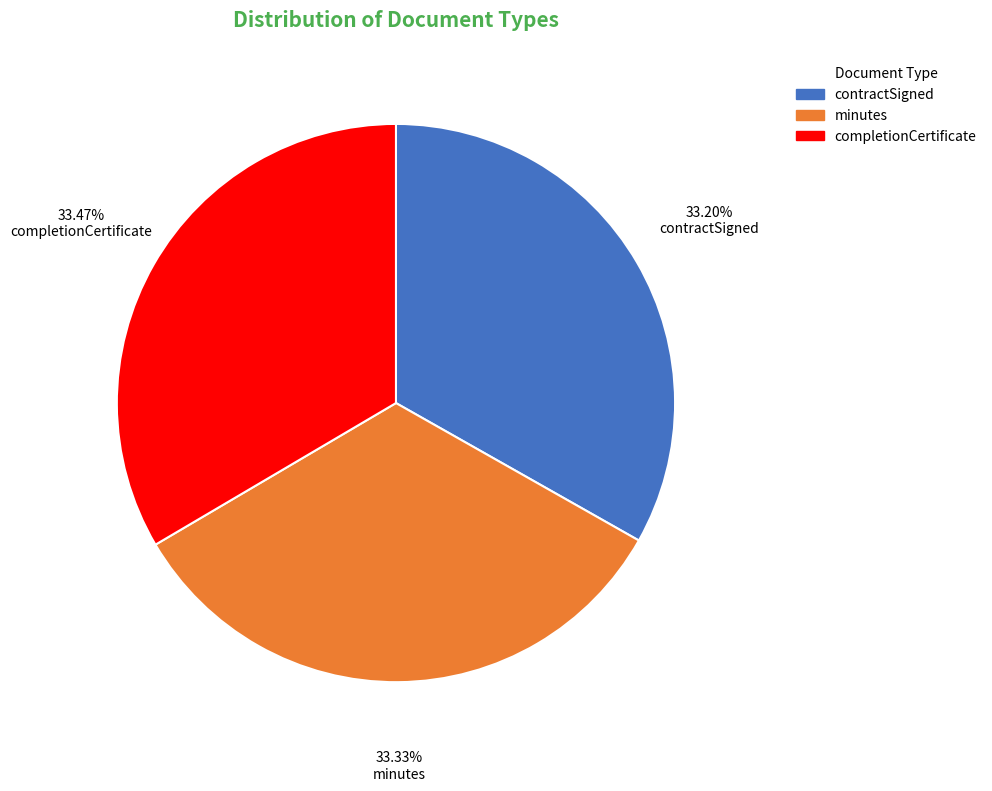

Does any single category account for the majority?

No